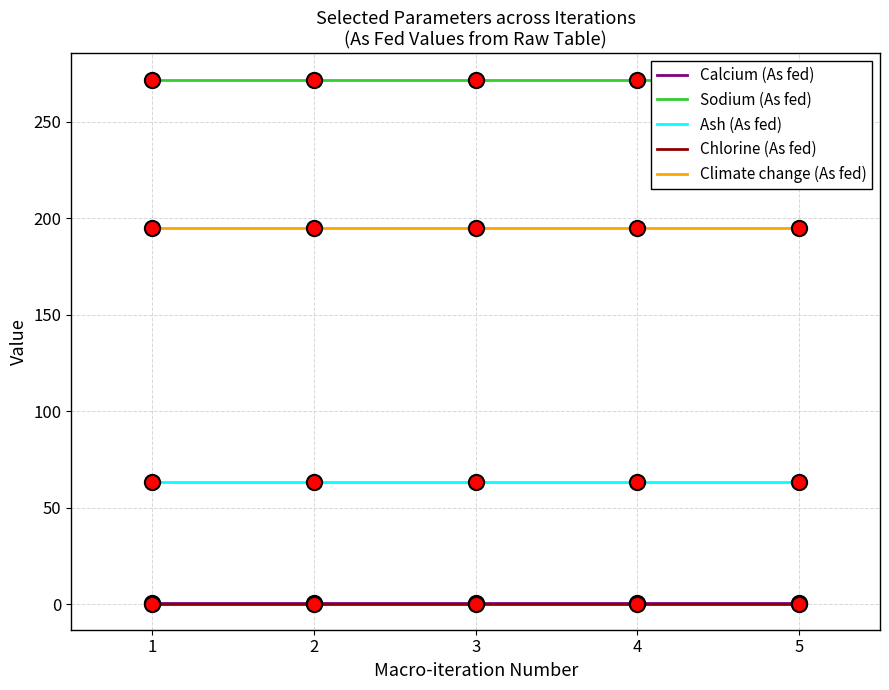

Which series contains the lowest Y value?

Chlorine (As fed)